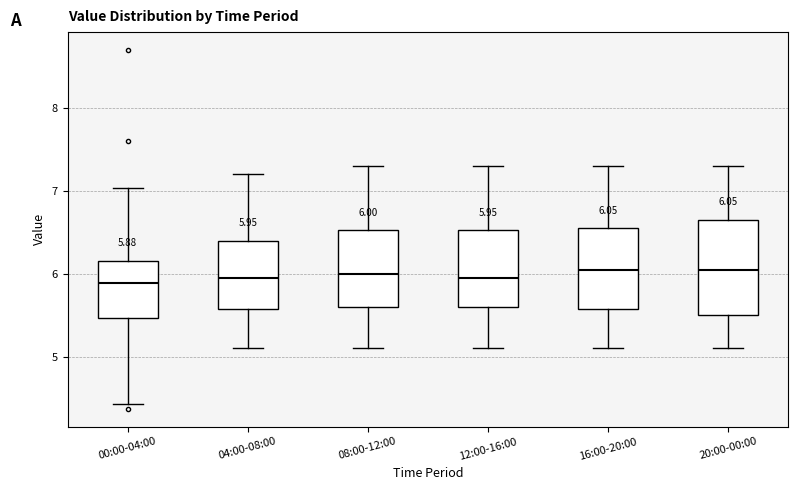

Comparing the boxes themselves (not the whiskers), which one is the tallest?

20:00-00:00